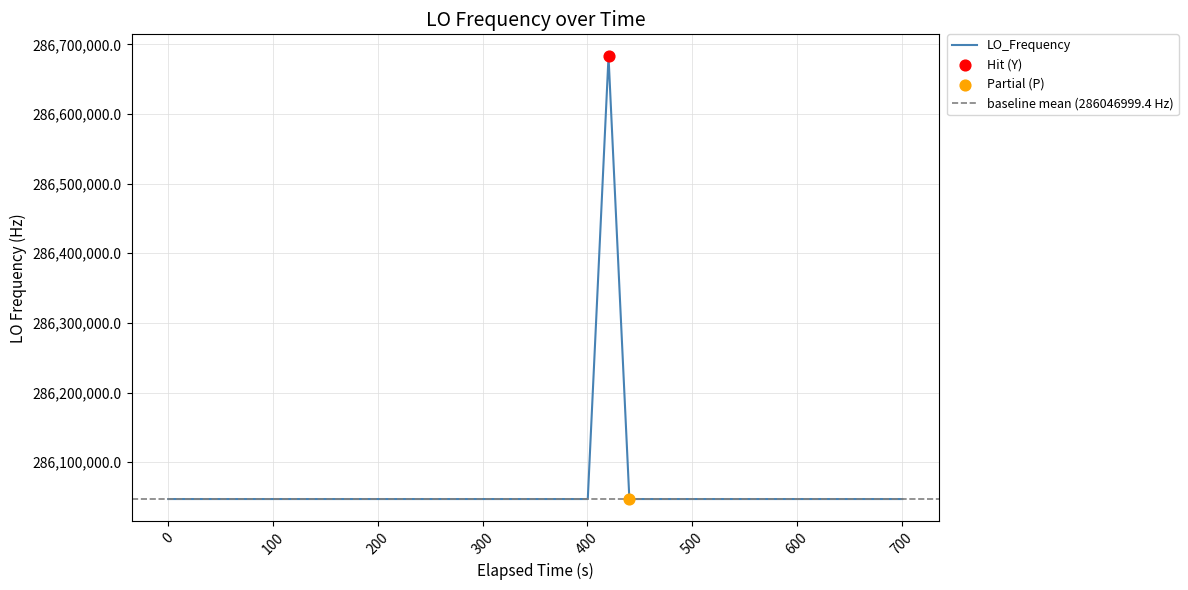

What is the maximum value for LO_Frequency?

286682704.4